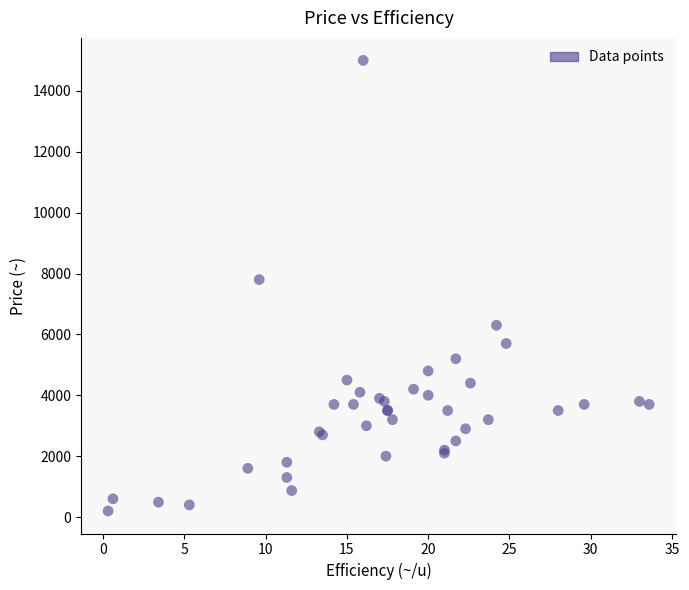

What Y value in the scatter plot is closest to 7600?

7800